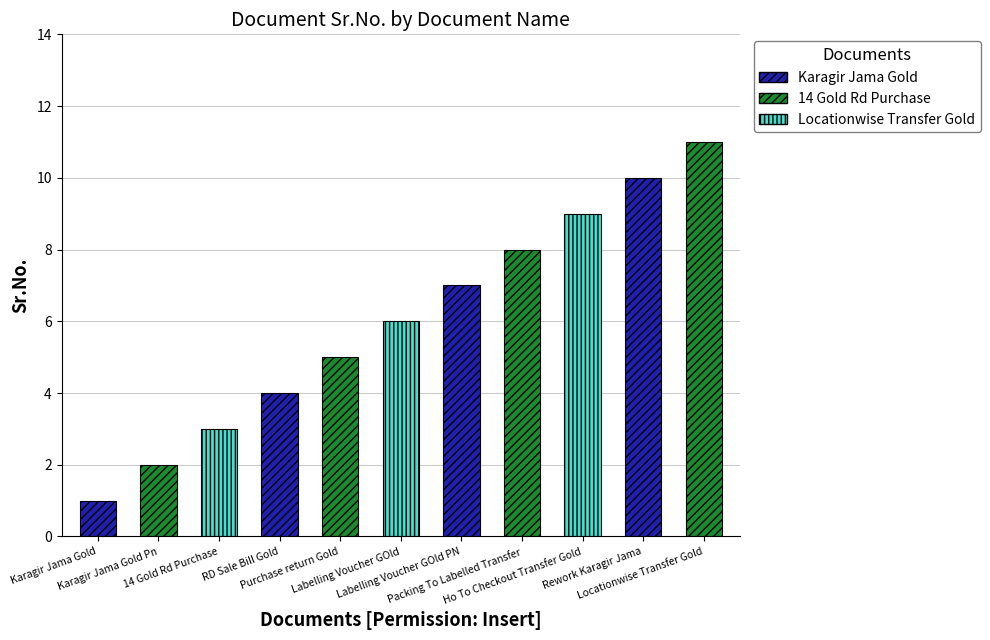

What is the sum of all values?

66